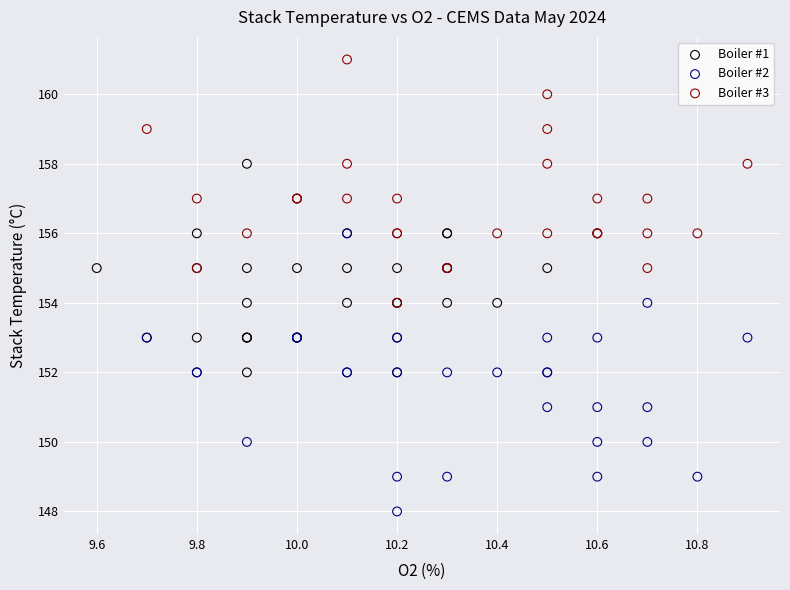

Which series has the largest Y range (max minus min)?

Boiler #2